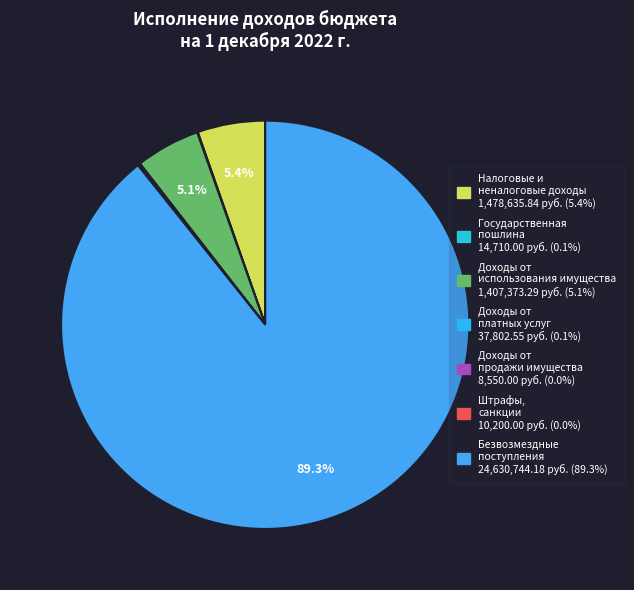

Which slice is the smallest?

ДОХОДЫ ОТ ПРОДАЖИ ИМУЩЕСТВА